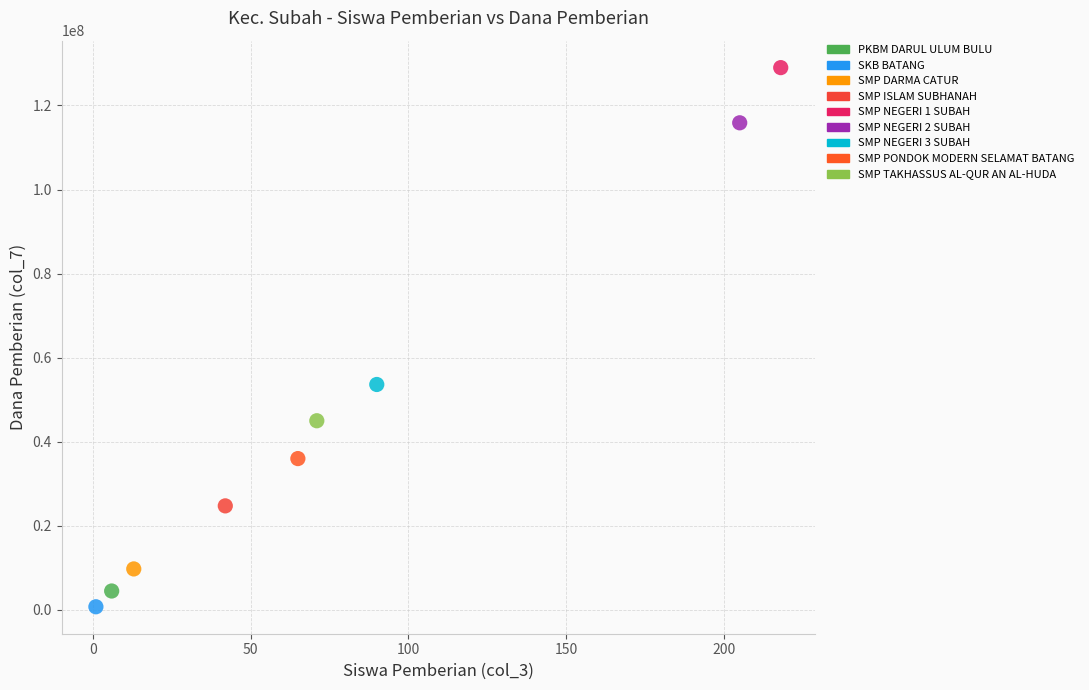

What are all the series names shown in the legend?

PKBM DARUL ULUM BULU, SKB BATANG, SMP DARMA CATUR, SMP ISLAM SUBHANAH, SMP NEGERI 1 SUBAH, SMP NEGERI 2 SUBAH, SMP NEGERI 3 SUBAH, SMP PONDOK MODERN SELAMAT BATANG, SMP TAKHASSUS AL-QUR AN AL-HUDA